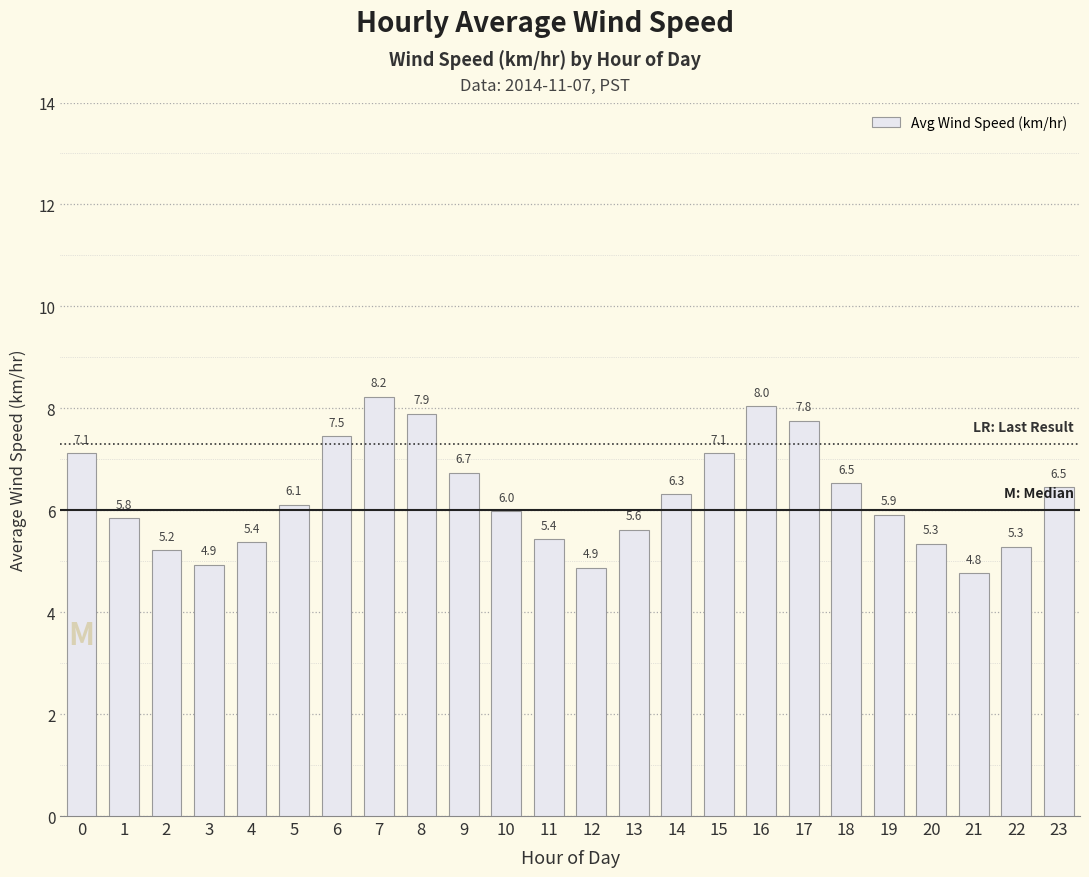

Is it true that the value at 20 is 8.3?

False